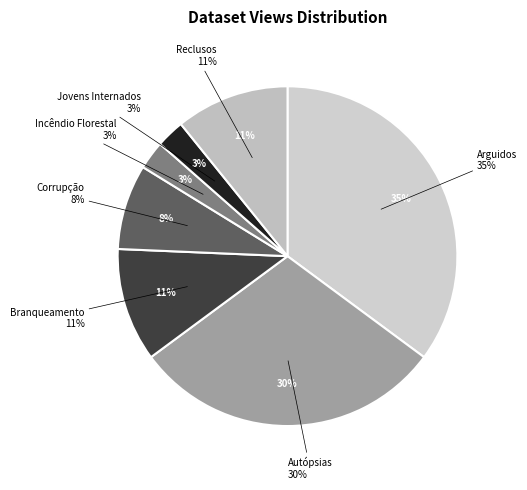

True or false: Jovens Internados accounts for 3% of the total.

True